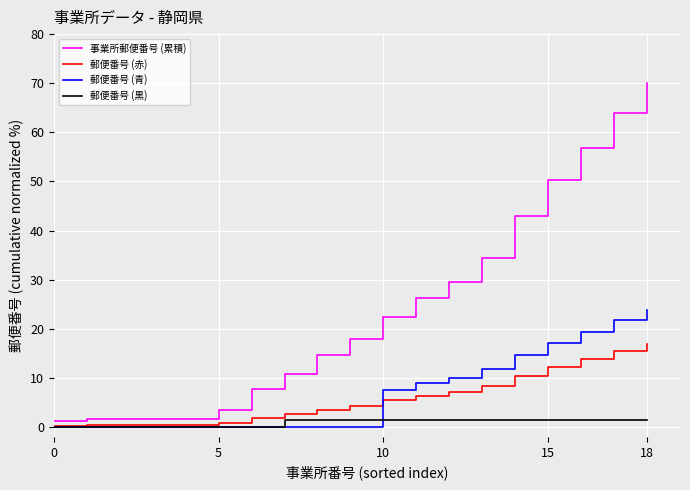

What is the maximum value shown in the chart?

70.0